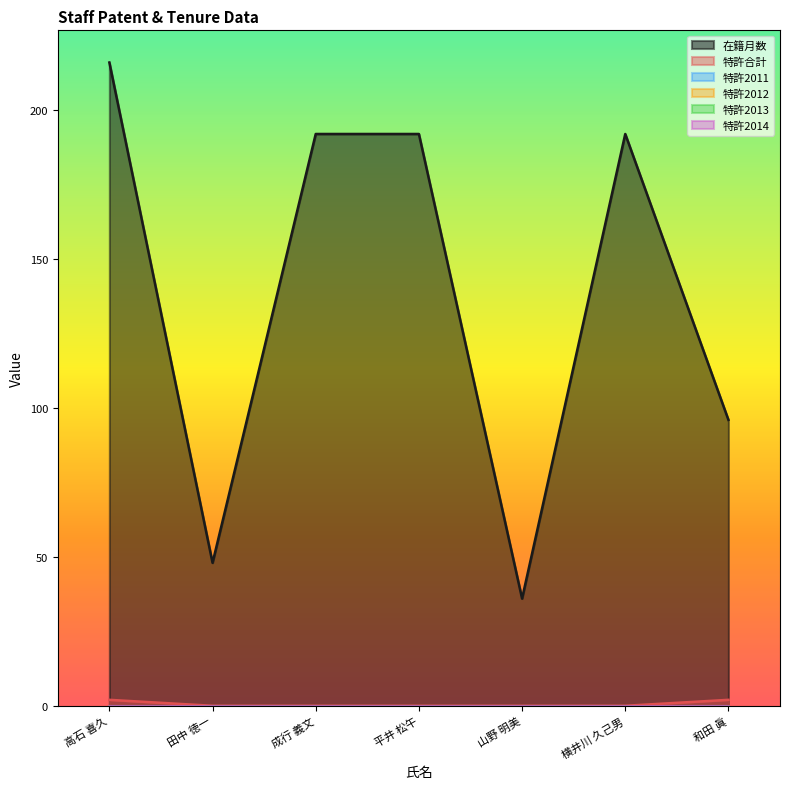

What is the total value across all series at 成行 義文?

192